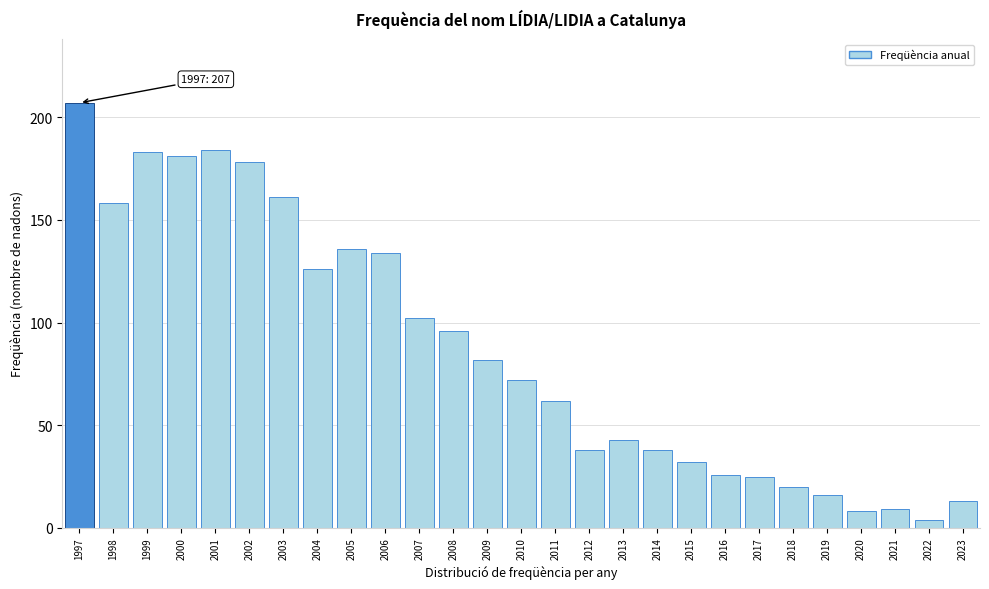

Reading right to left, extract all data points from this chart.

13	4	9	8	16	20	25	26	32	38	43	38	62	72	82	96	102	134	136	126	161	178	184	181	183	158	207